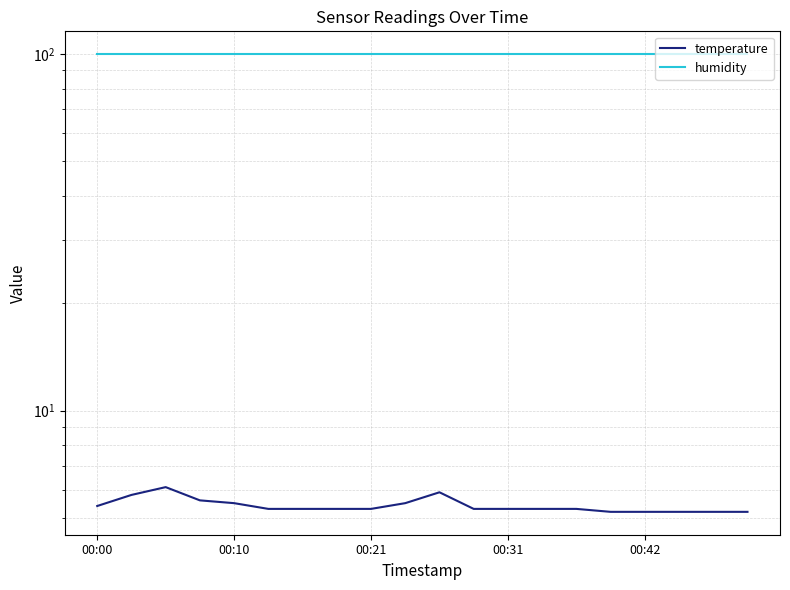

Rank the series by their average value, from lowest to highest.

temperature, humidity